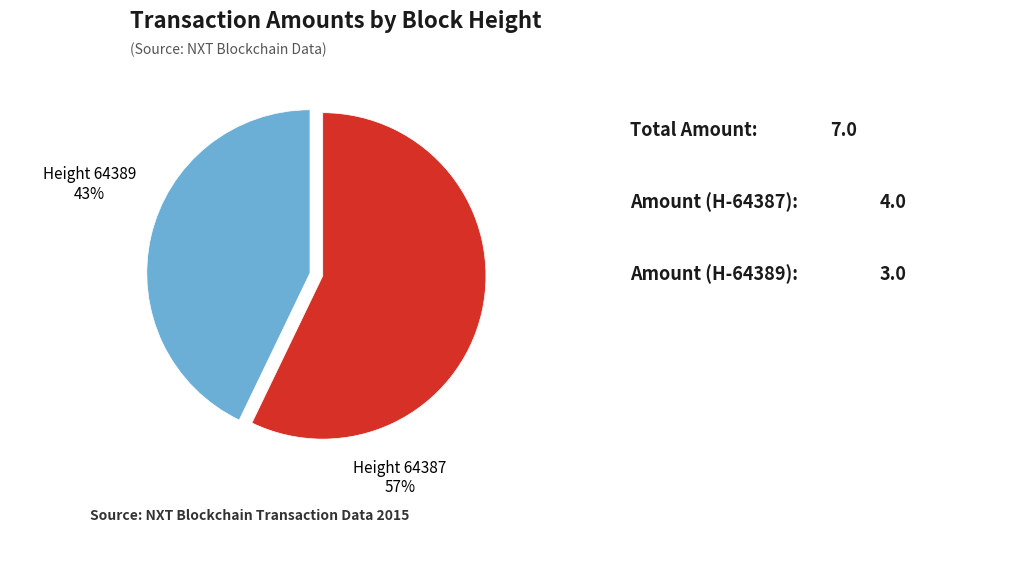

Which category has the smallest portion of the pie?

Height 64389 43%